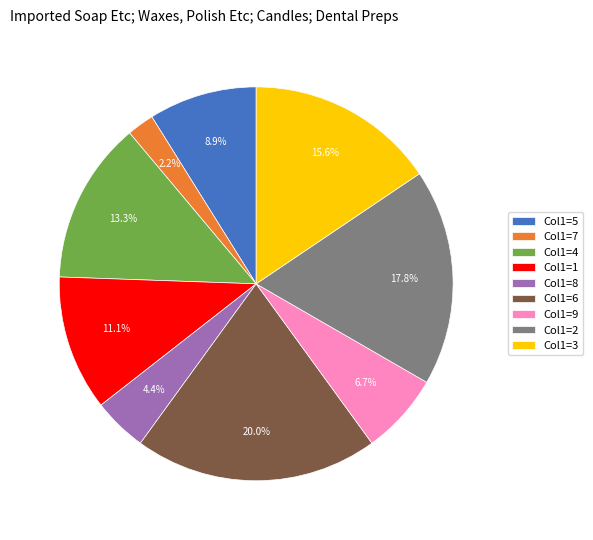

Combined, do Col1=3 and Col1=6 account for over 50%?

No